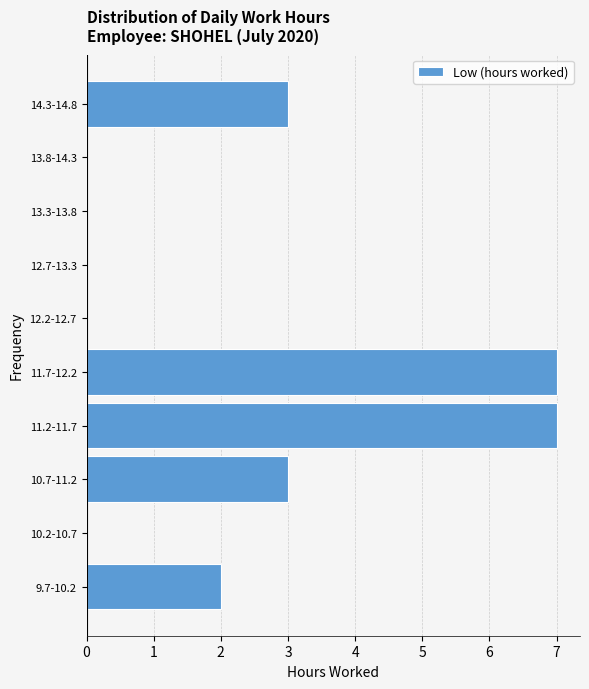

Reading bottom to top, what are all the values shown in this chart?

9.7-10.2=2	10.2-10.7=0	10.7-11.2=3	11.2-11.7=7	11.7-12.2=7	12.2-12.7=0	12.7-13.3=0	13.3-13.8=0	13.8-14.3=0	14.3-14.8=3